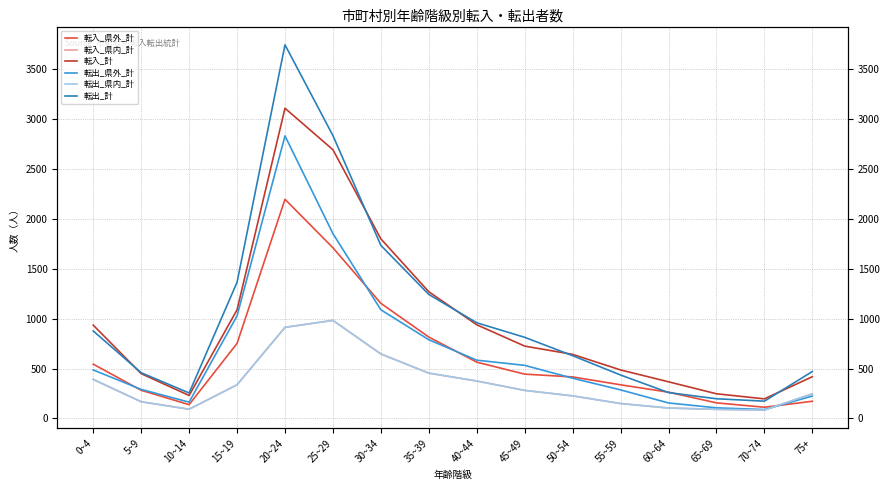

Where is 転入_計 nearest to the value 1653?

30~34